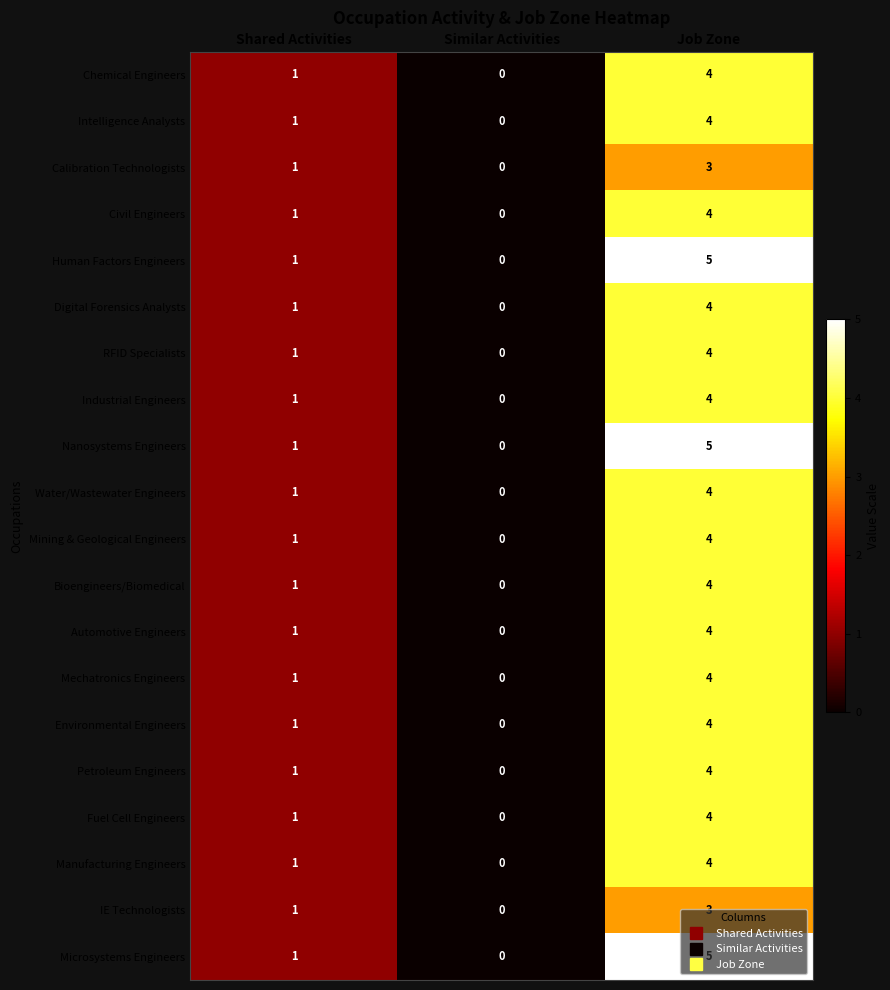

Rank the categories by Nanosystems Engineers value from lowest to highest.

Similar Activities, Shared Activities, Job Zone